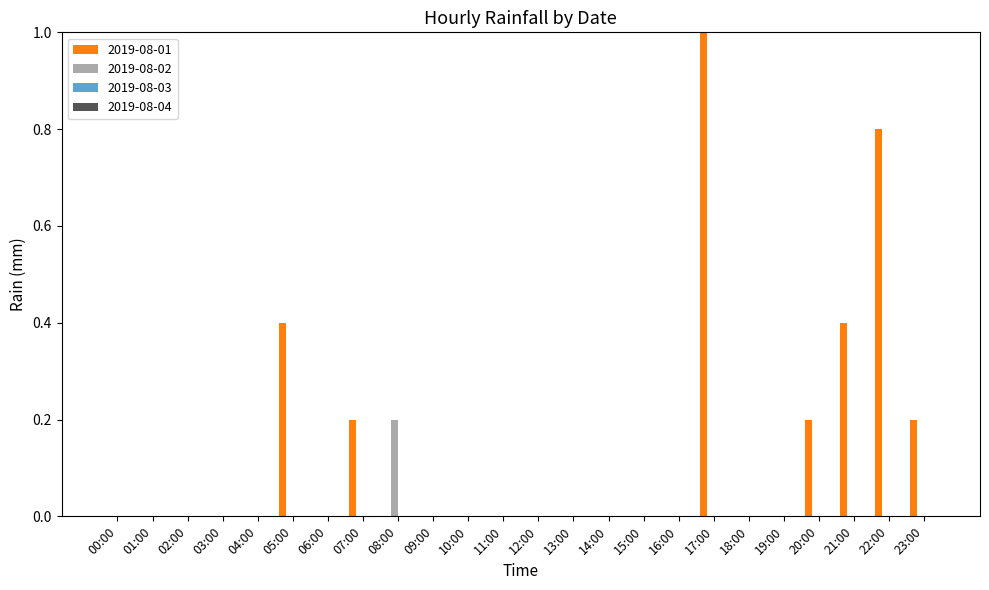

What is the sum of the 2019-08-01 values at 02:00 and 21:00?

0.4